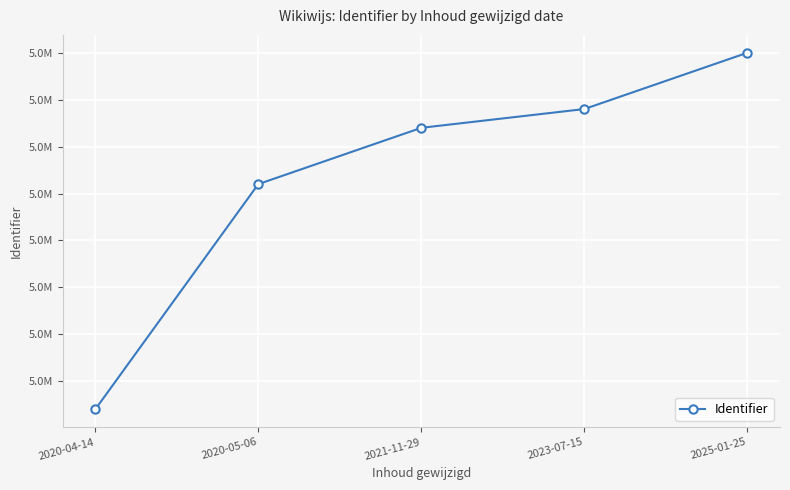

Which has a higher value, 2020-05-06 or 2023-07-15?

2023-07-15